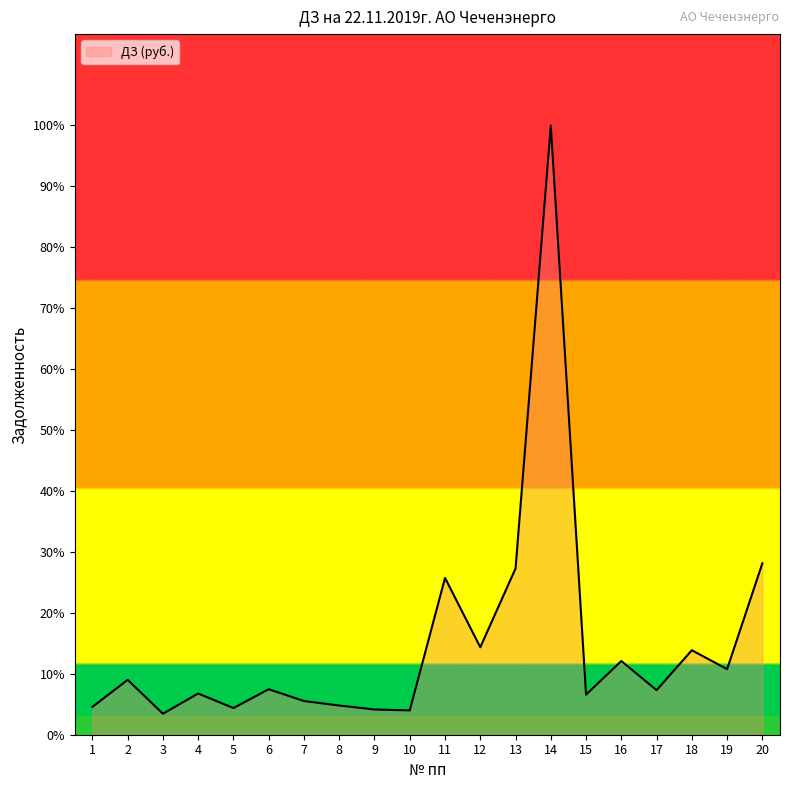

Is this an area chart (filled region under the line)?

Yes